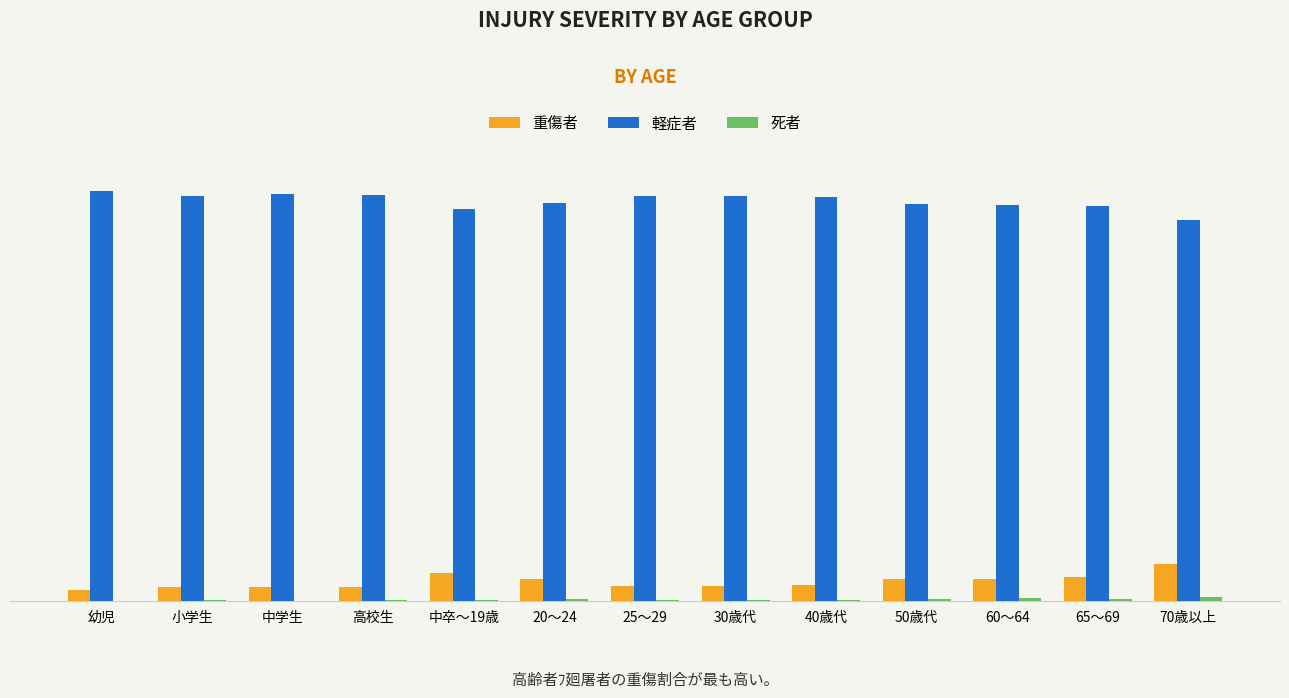

What is the difference between the highest and lowest values at 高校生?

1.0